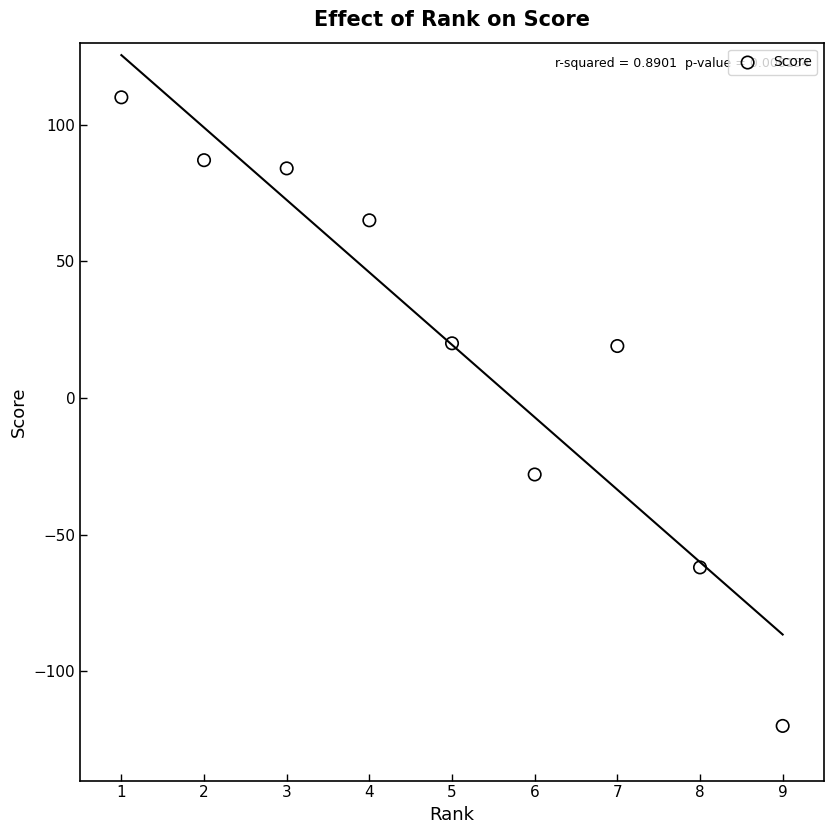

What is the average Y value?

19